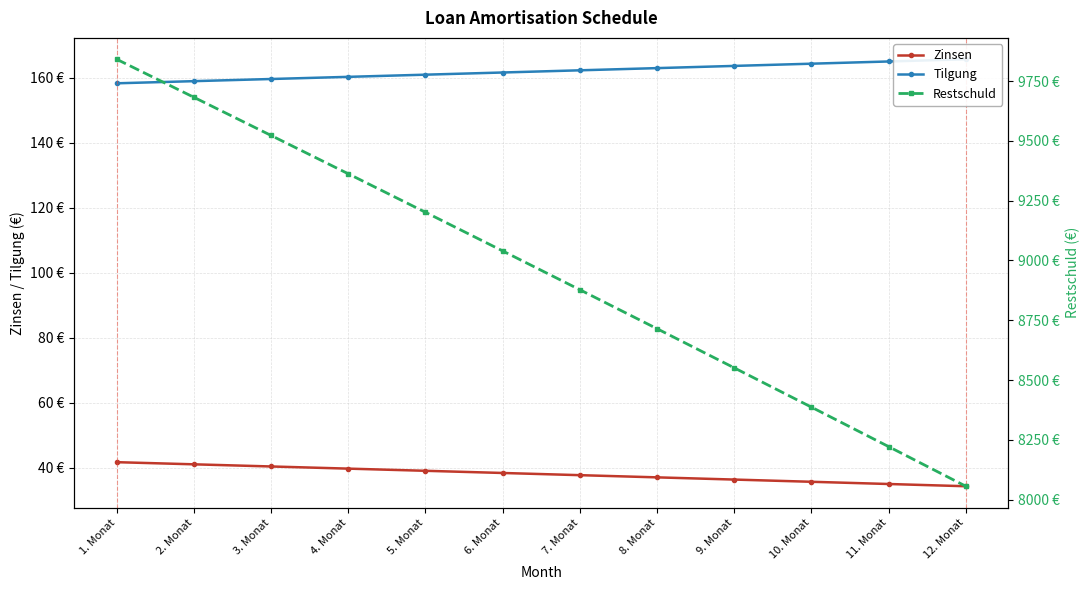

At 5. Monat, list the series in order from smallest to largest.

Zinsen, Tilgung, Restschuld